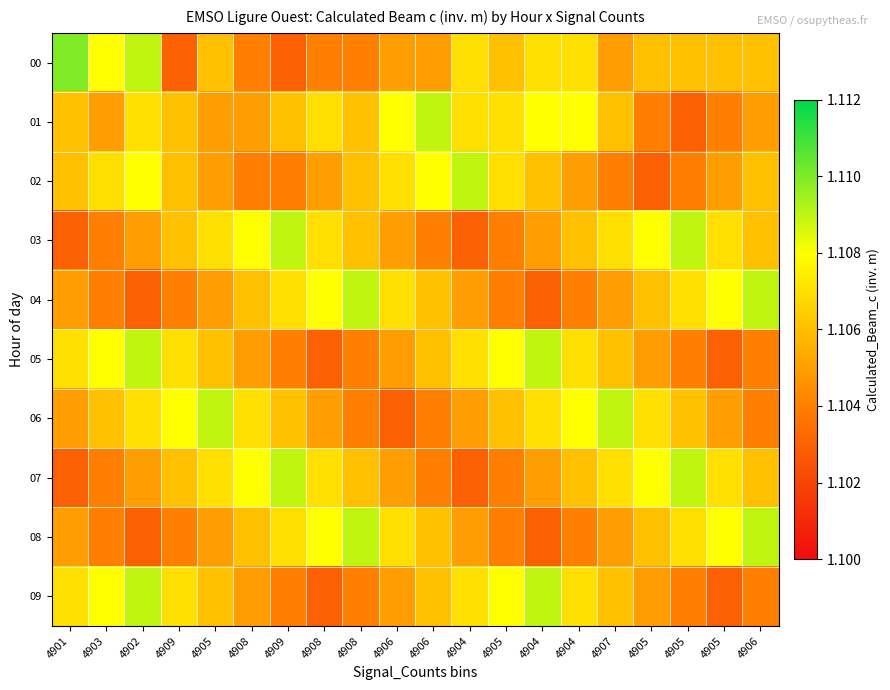

At which category is the sum across all series the highest?

4902